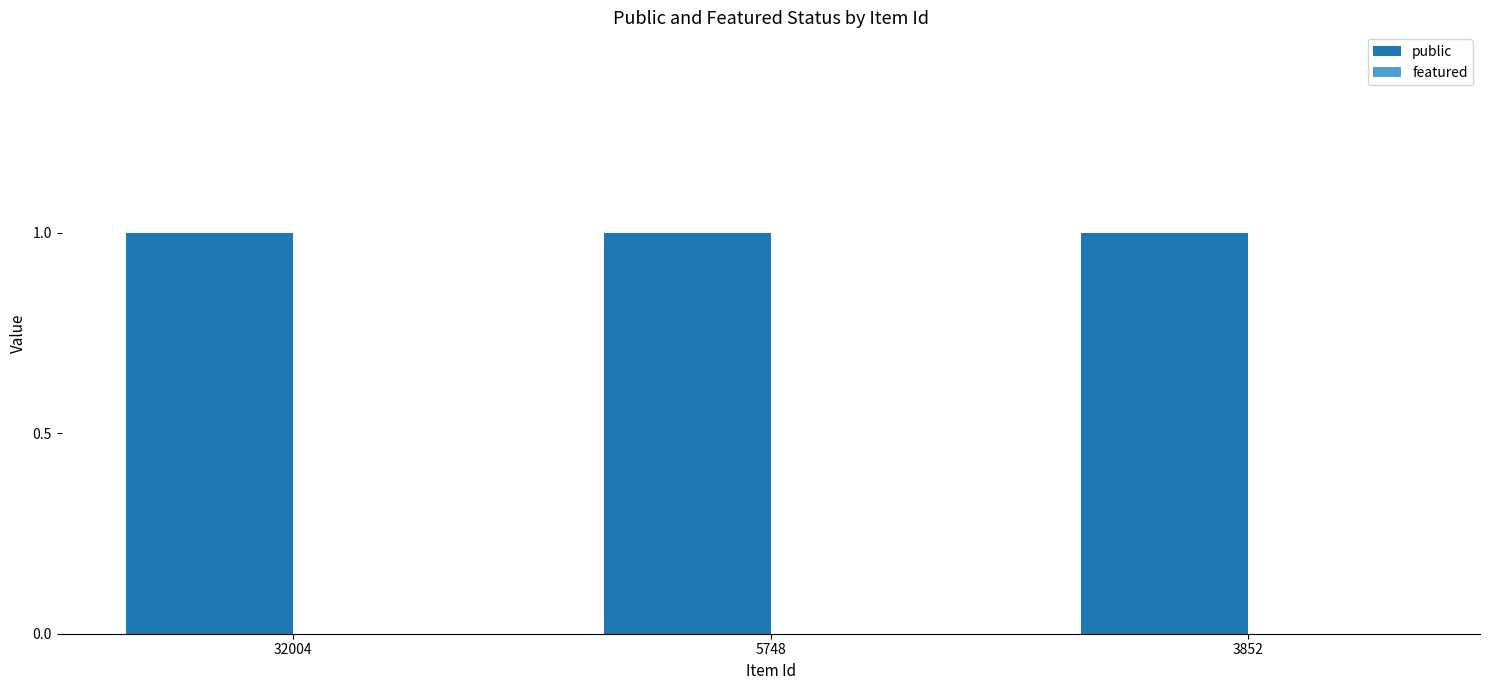

Which has a higher value, 5748 or 3852?

5748